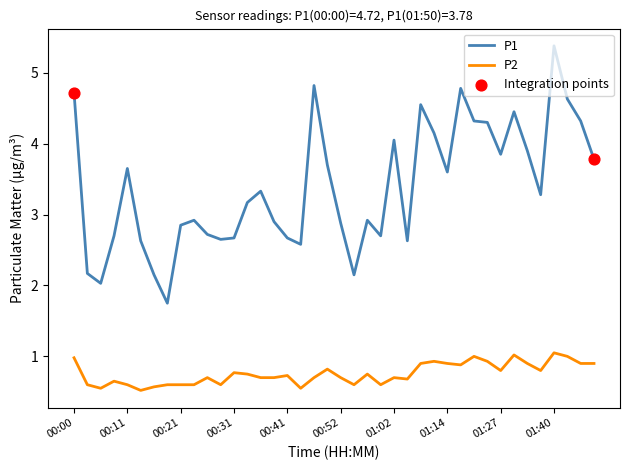

At how many categories does at least one series exceed 2?

39